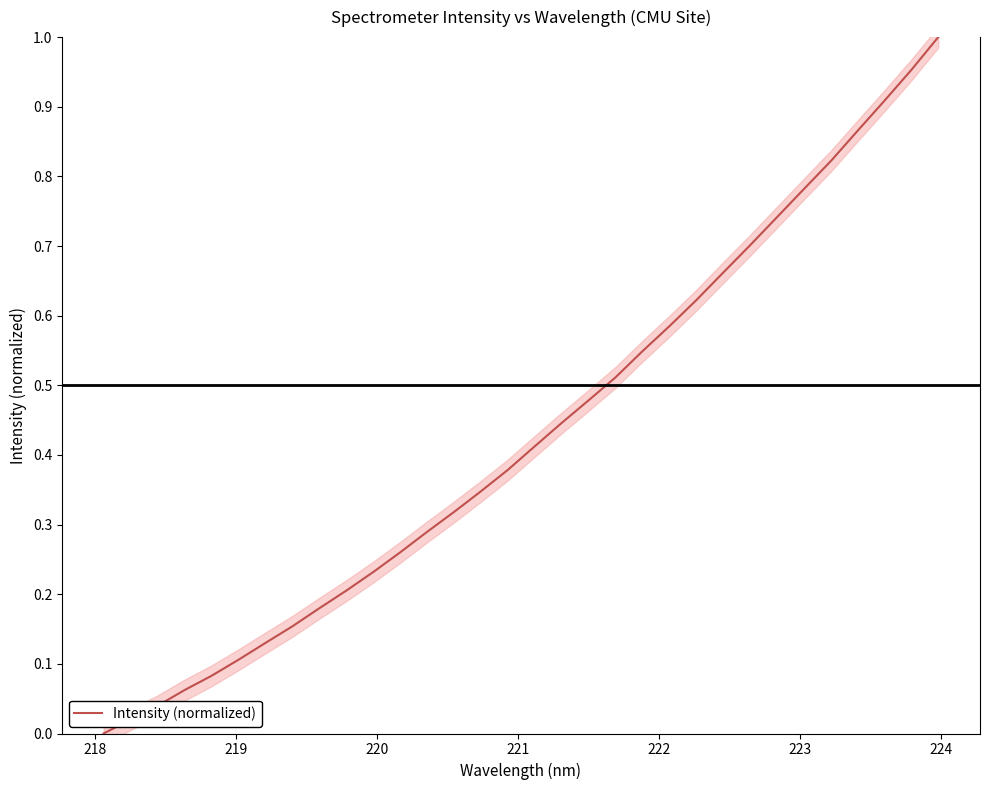

How many series are shown in this chart?

1